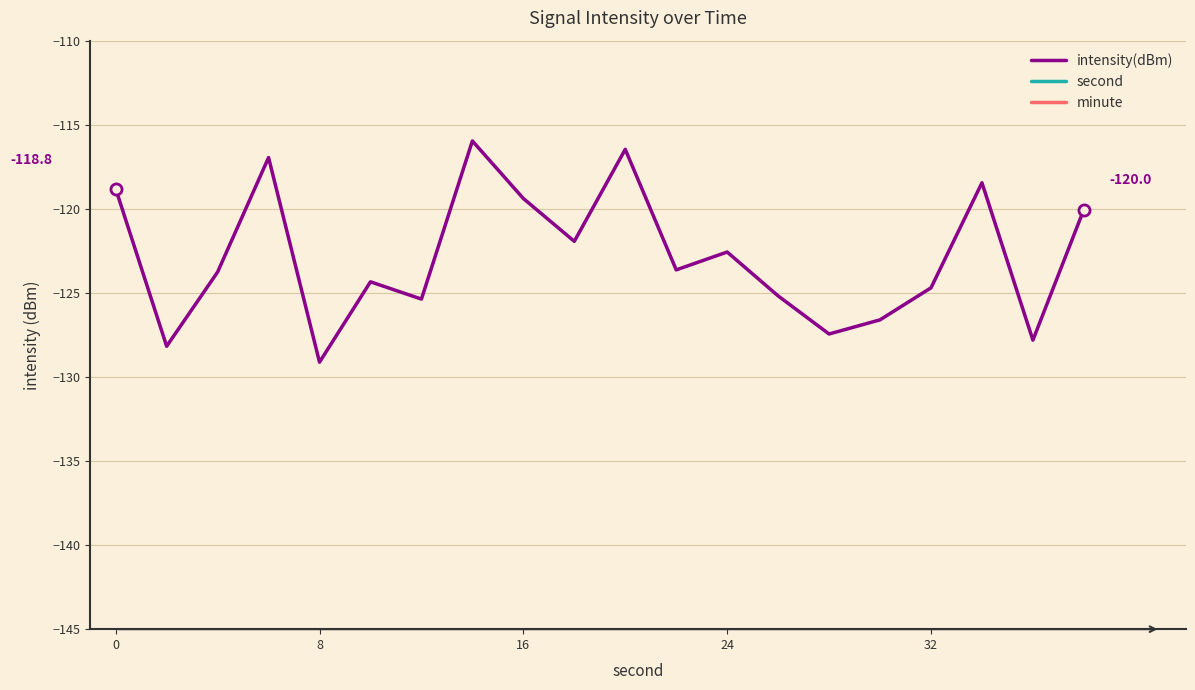

Is it true that intensity(dBm) equals -118.8 at 0?

True